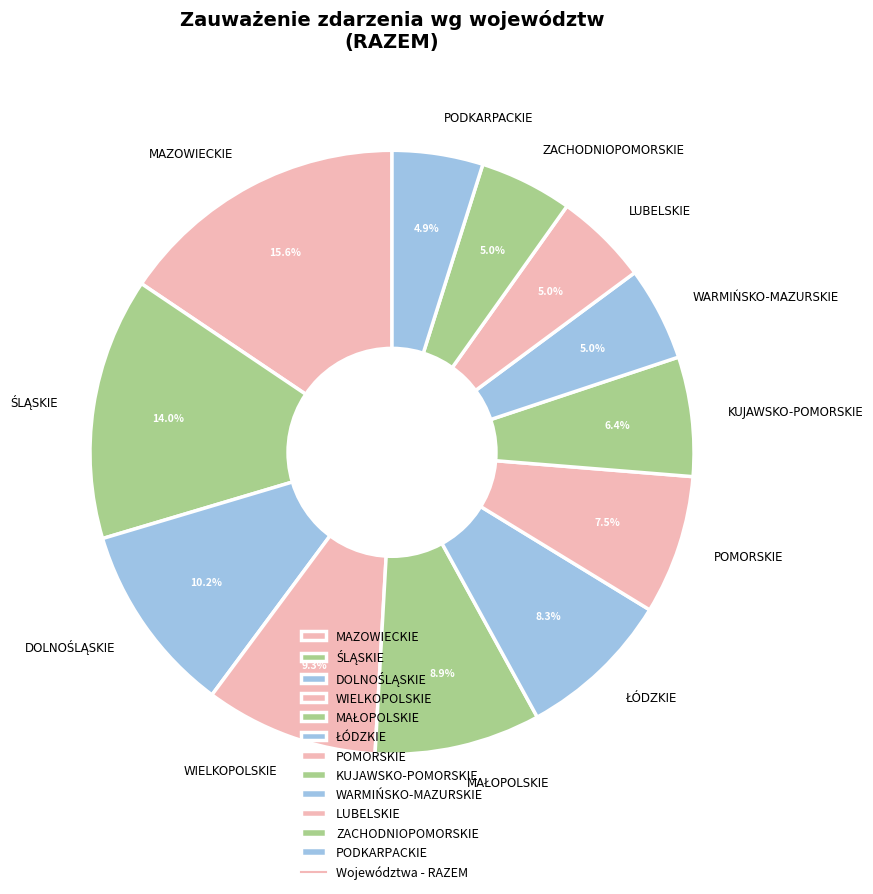

Approximately how many times larger is the value at ZACHODNIOPOMORSKIE compared to PODKARPACKIE?

1.0